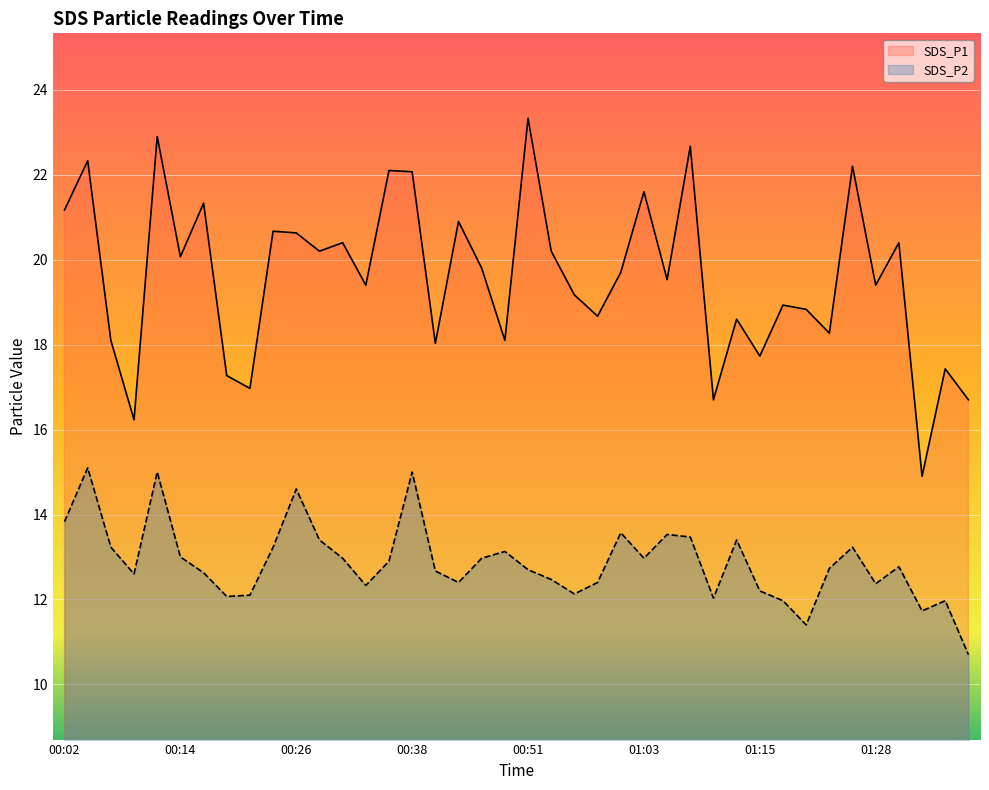

Count the number of categories in the chart.

40